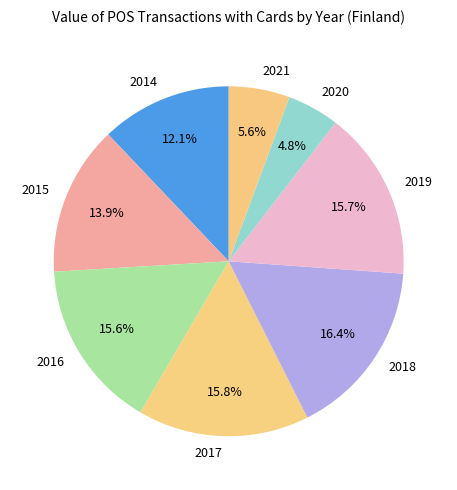

Combined, what portion of the pie is 2014 and 2019?

27.8%